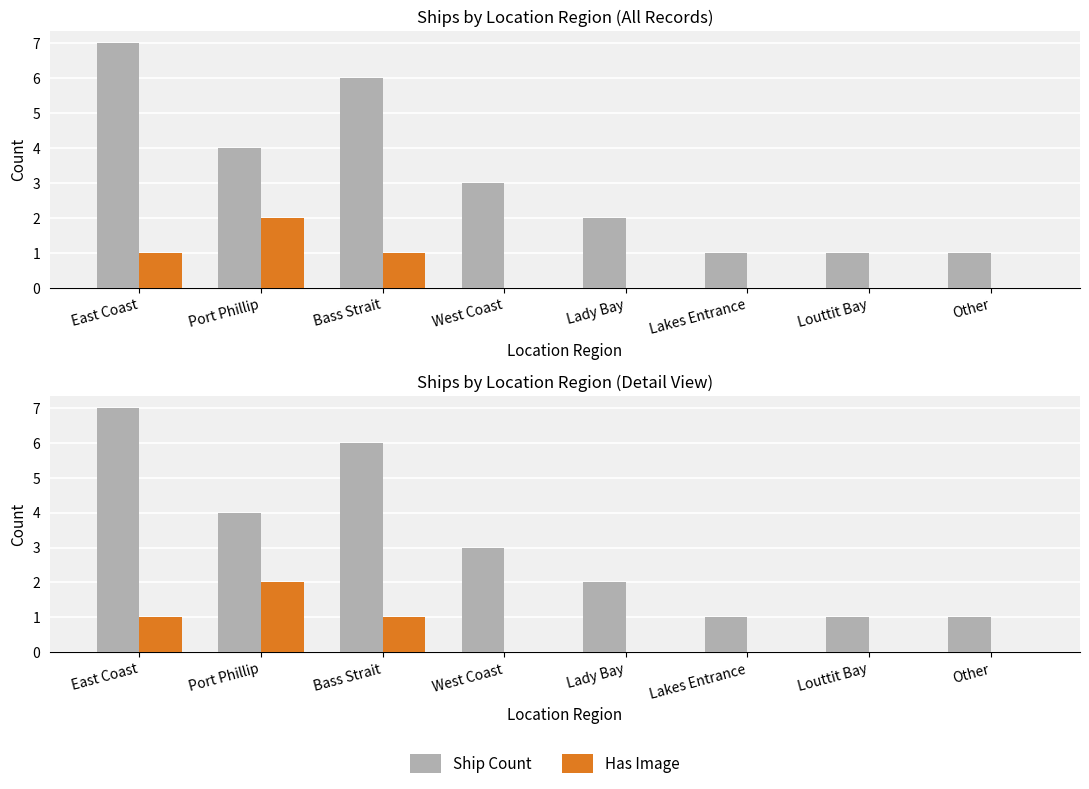

What is the approximate value of Has Image at East Coast?

1